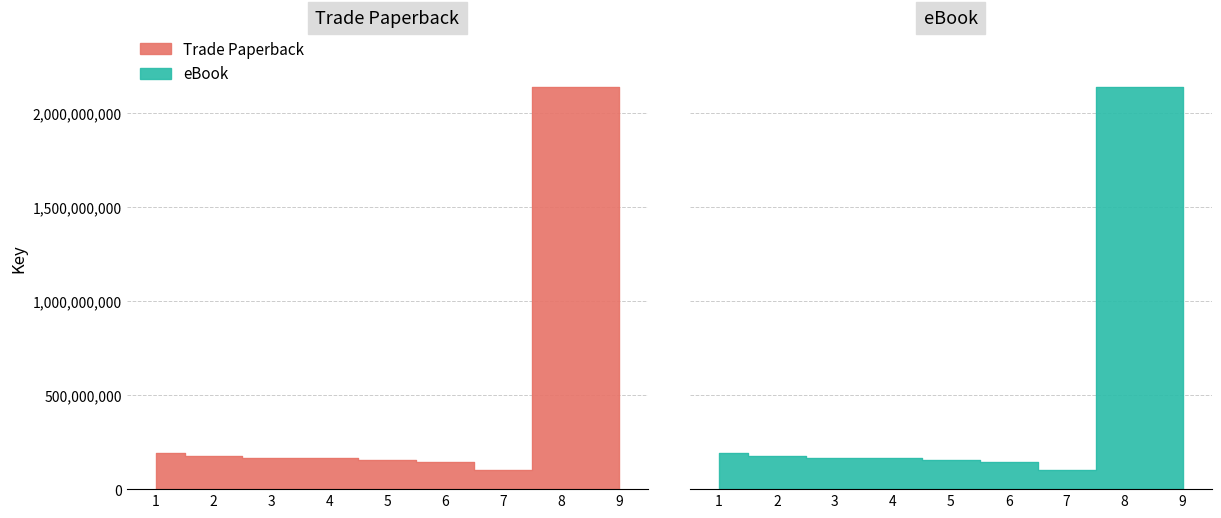

Reading right to left, extract all data points from this chart.

Trade Paperback: 2137680441	2137675582	100224213	145943943	157595368	167845761	165203608	178250659	191229089
eBook: 2137680441	2137675582	100224213	145943943	157595368	167845761	165203608	178250659	191229089